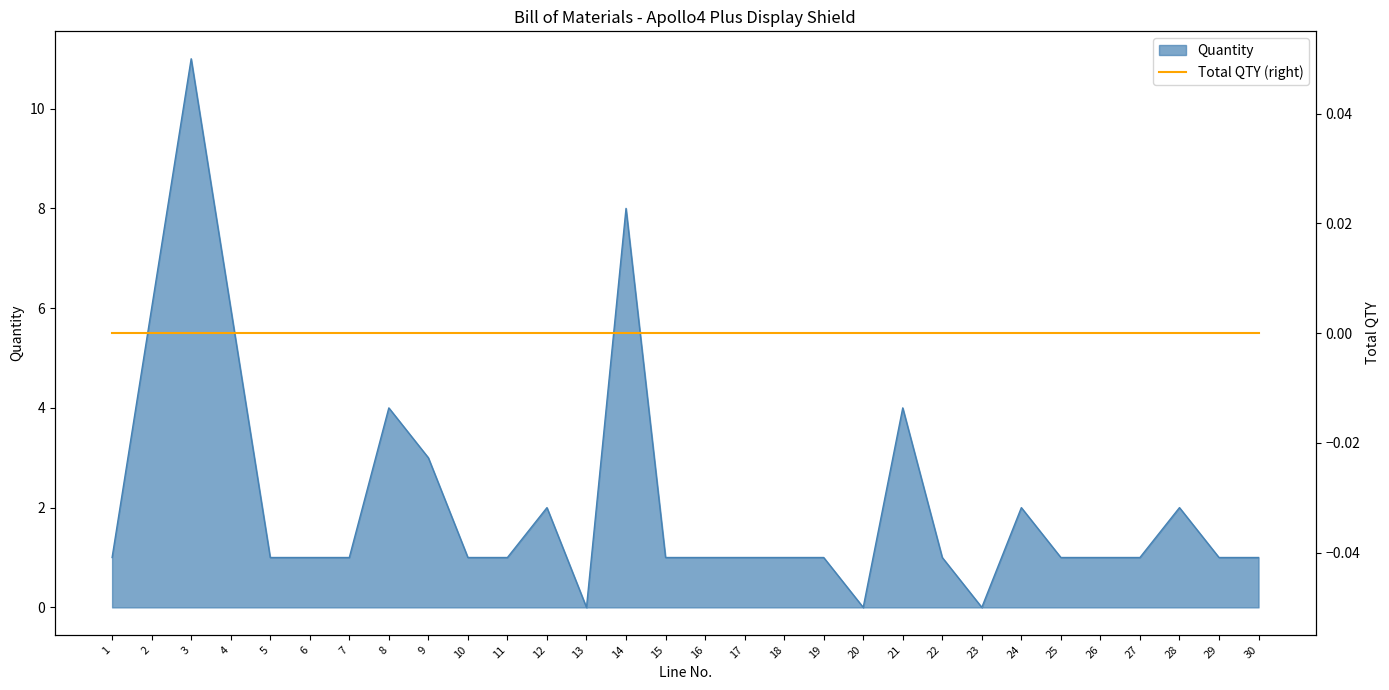

What is the approximate value at 25?

1